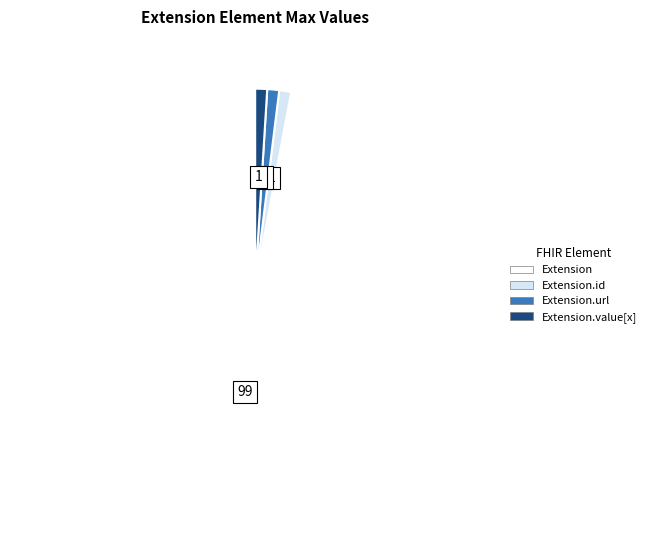

Is there a majority slice in this chart?

Yes